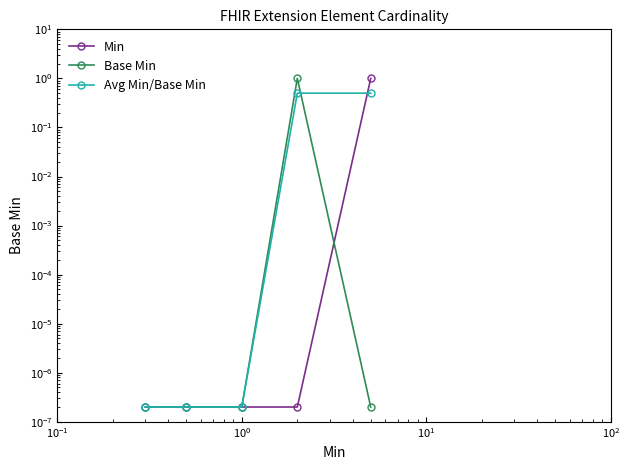

At how many categories does at least one series exceed 0?

5